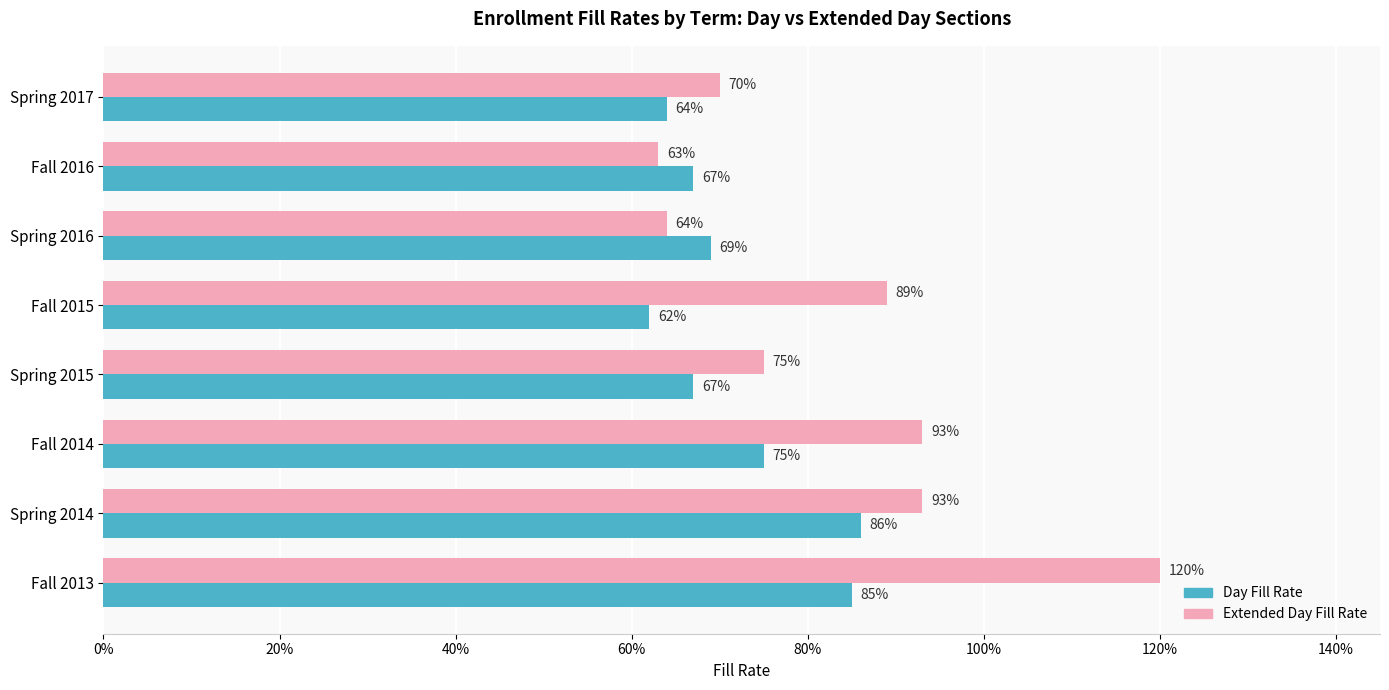

What are all the series names shown in the legend?

Day Fill Rate, Extended Day Fill Rate